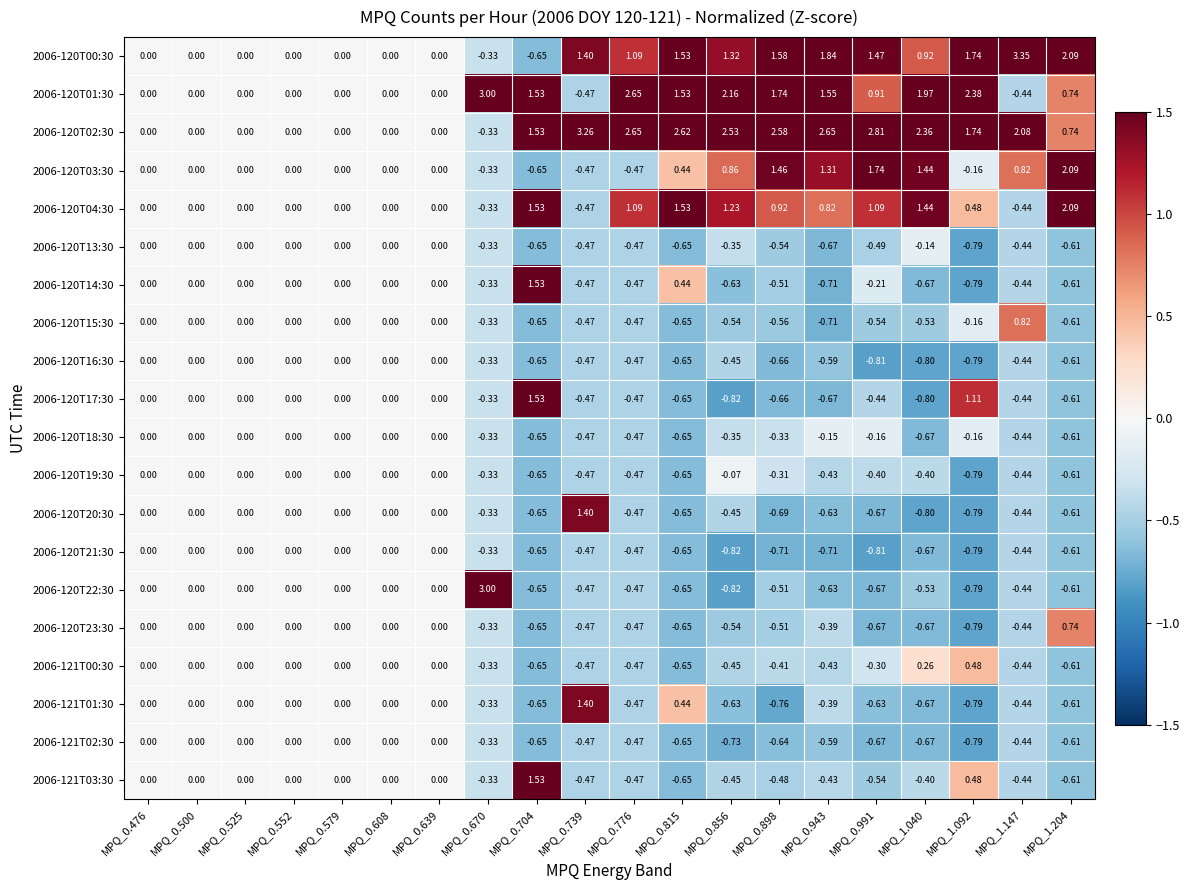

Count the number of data series in this chart.

20